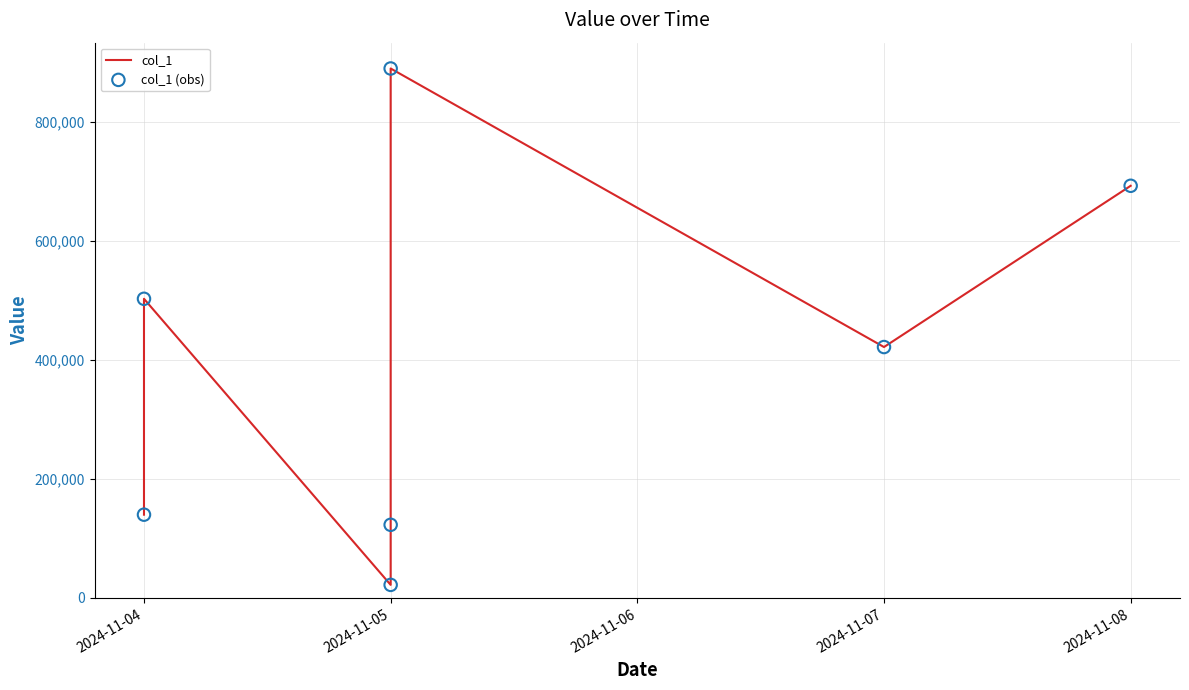

Is the value of col_1 at 2024-11-04 greater than the value of col_1 (obs) at 2024-11-05?

Yes